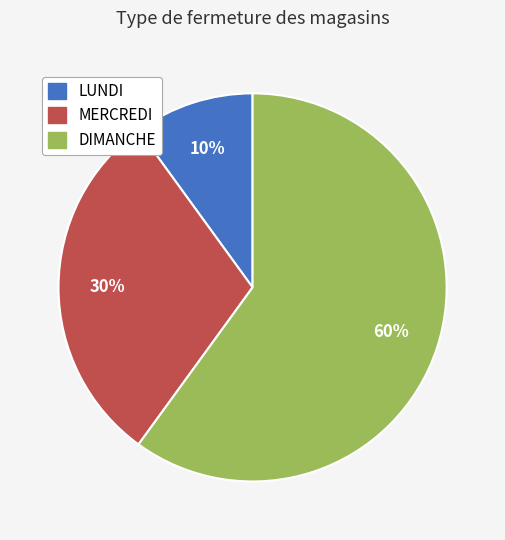

Does DIMANCHE represent more than half of the total?

Yes